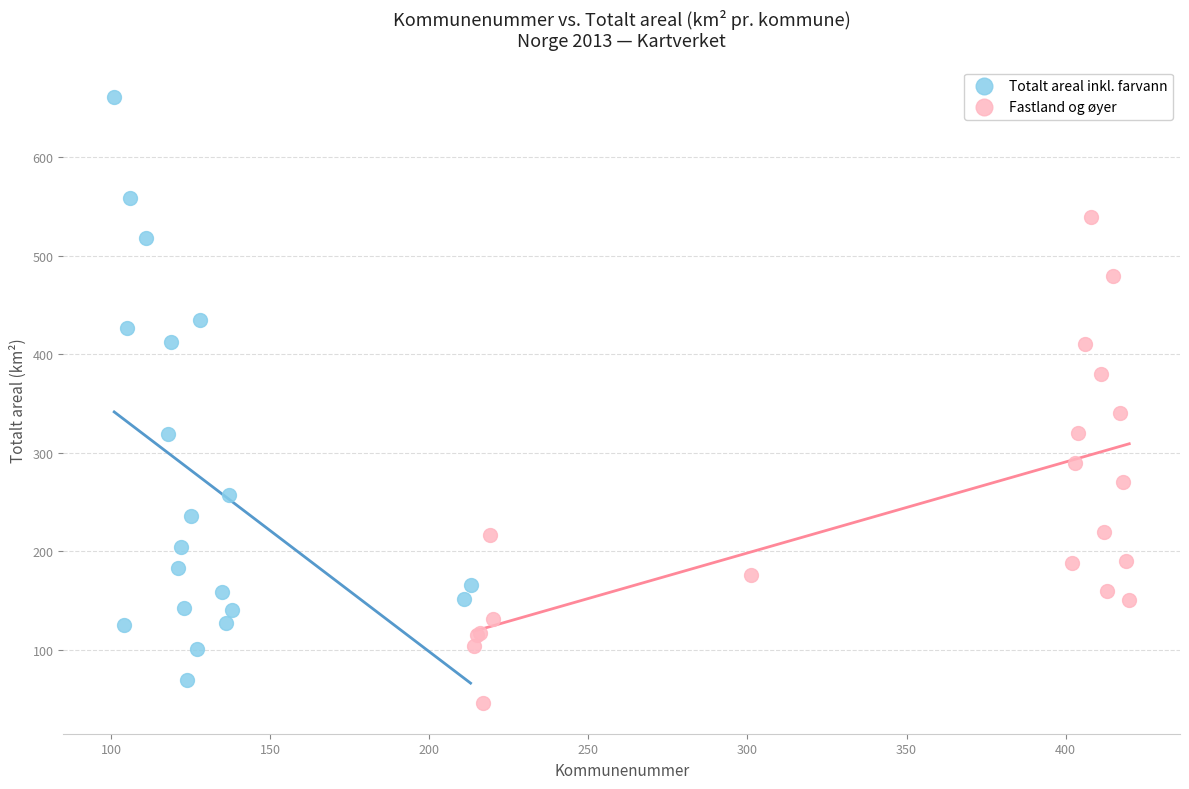

Which series reaches the maximum Y coordinate?

Totalt areal inkl. farvann